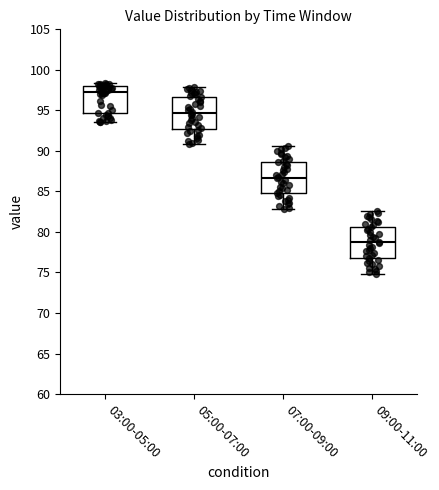

Which box has the lowest median line?

09:00-11:00